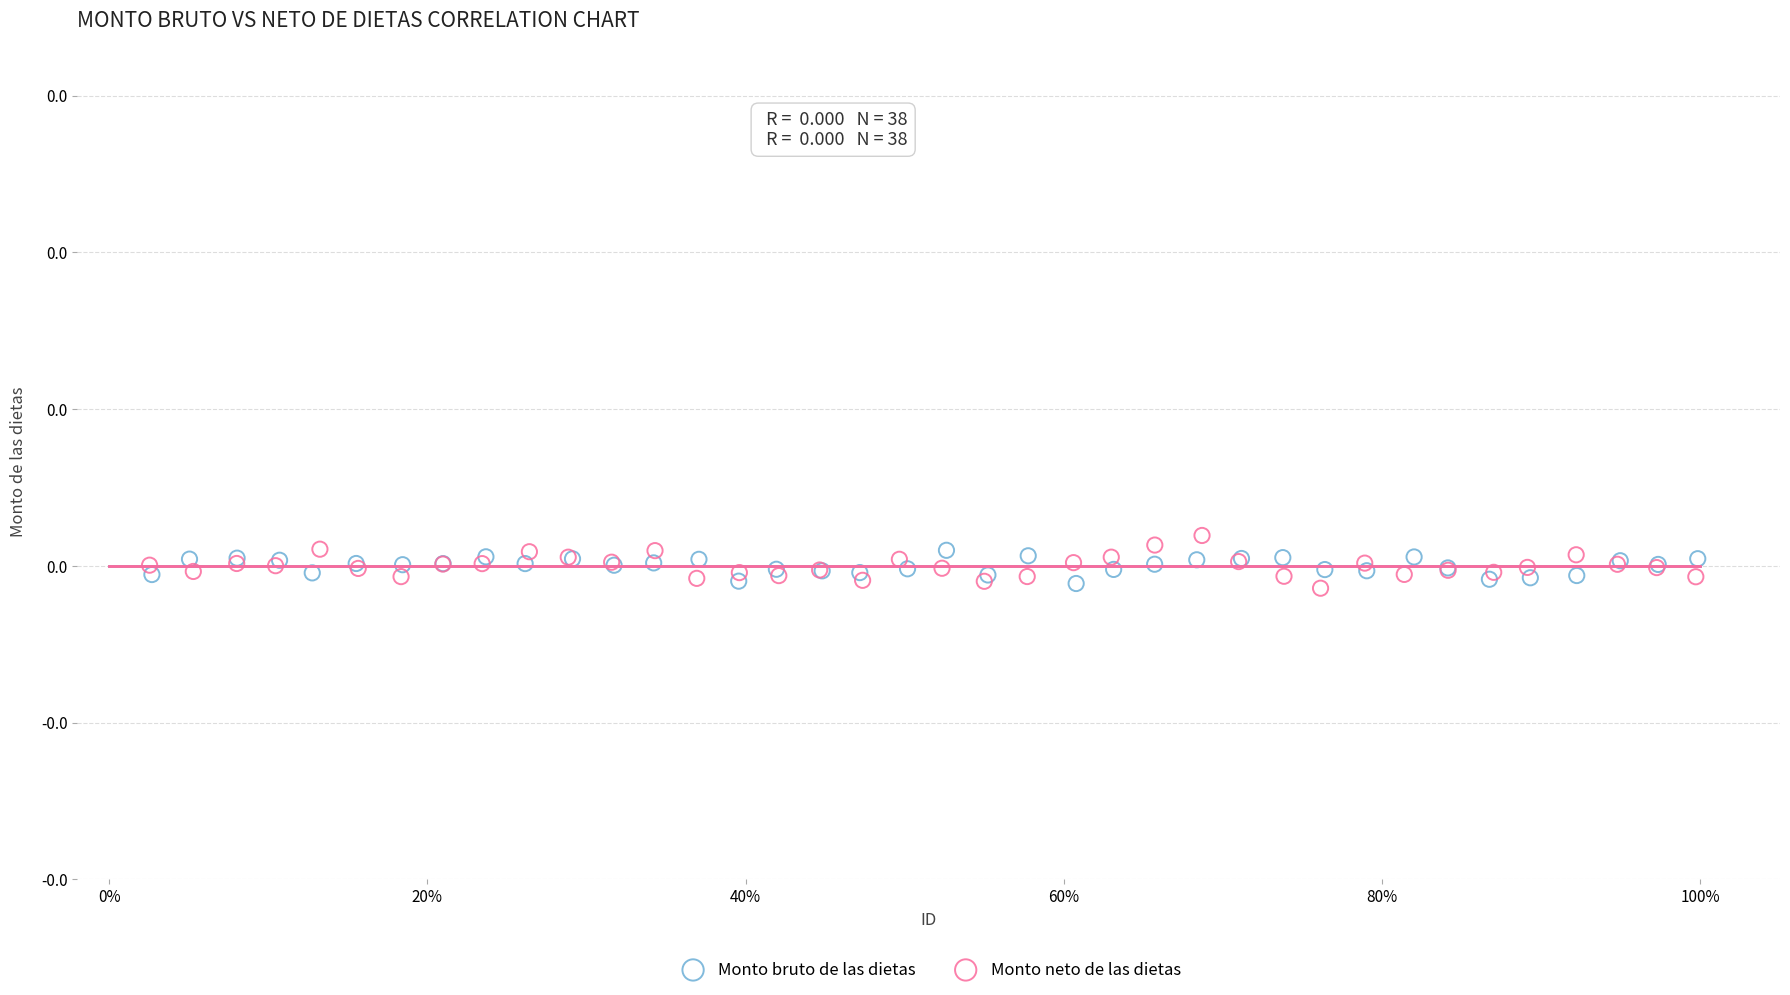

What are all the series names shown in the legend?

Monto bruto de las dietas, Monto neto de las dietas